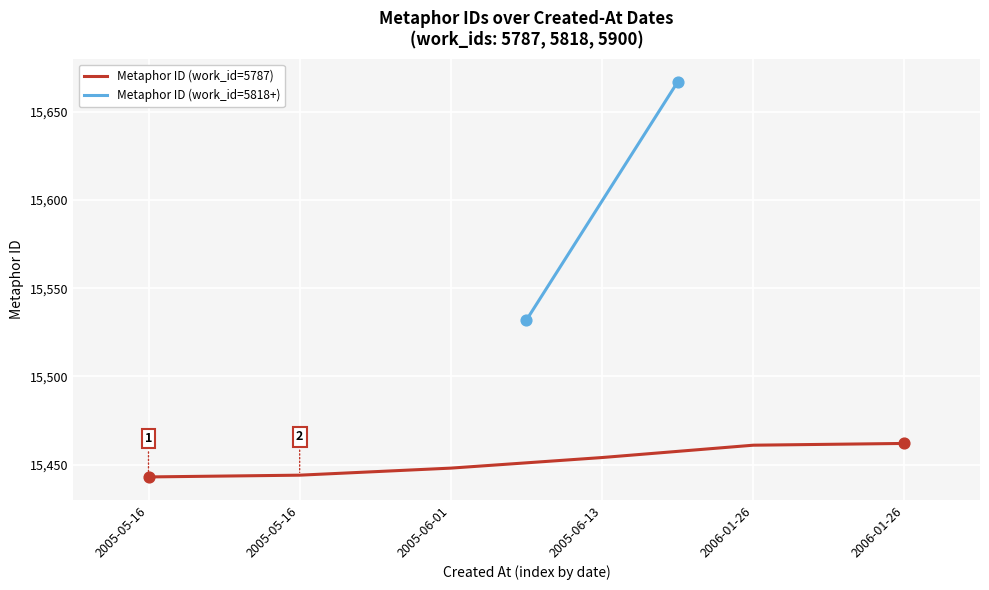

What is the change in value from 2005-05-16 to 2006-01-26?

+18